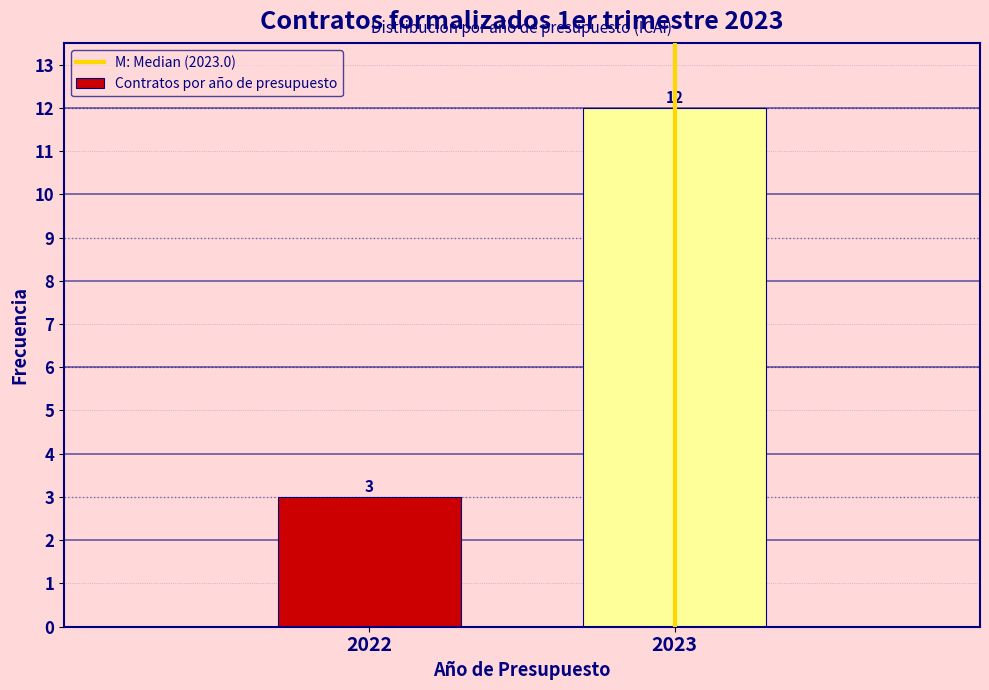

Reading left to right, what are all the values shown in this chart?

2022=3	2023=12